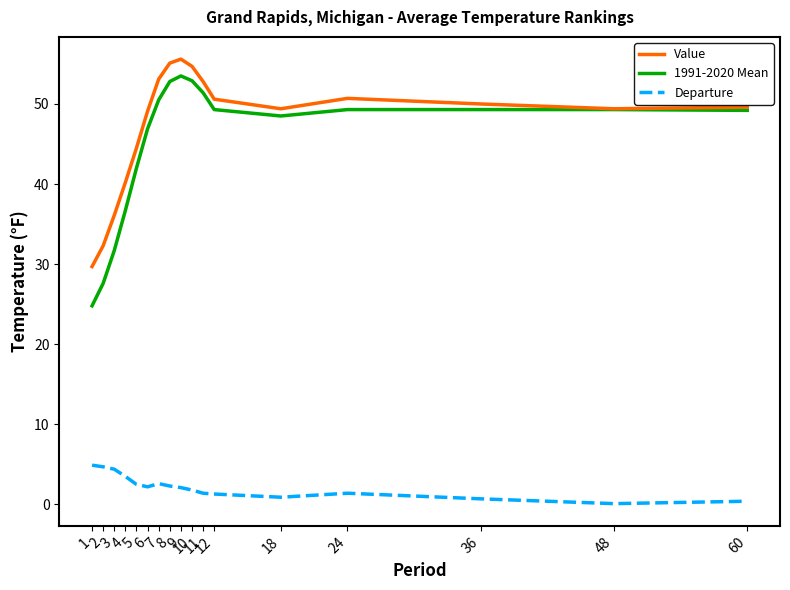

What value does the Value series have at 9?

55.6